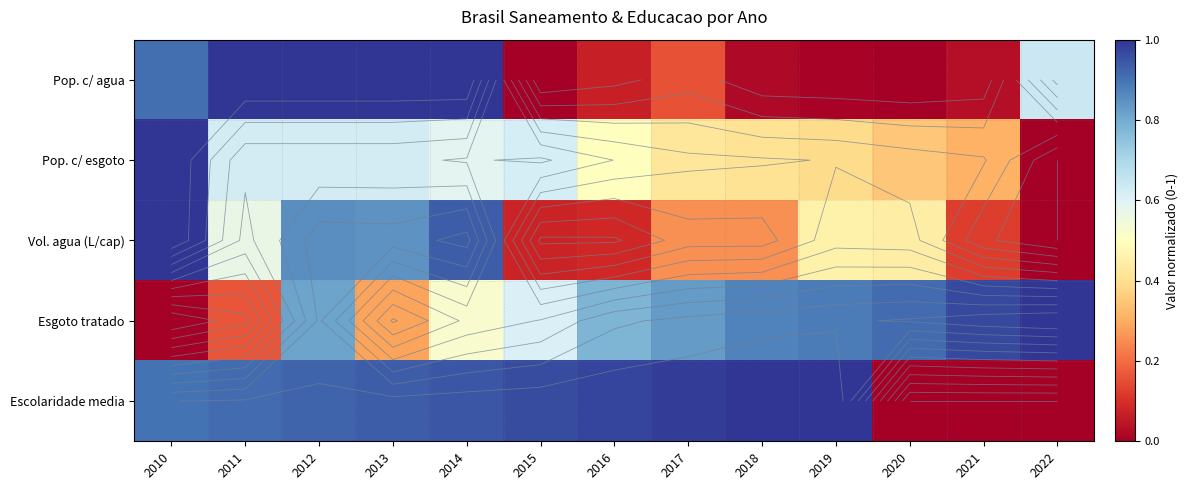

Which has a higher value, 2020 or 2010?

2010